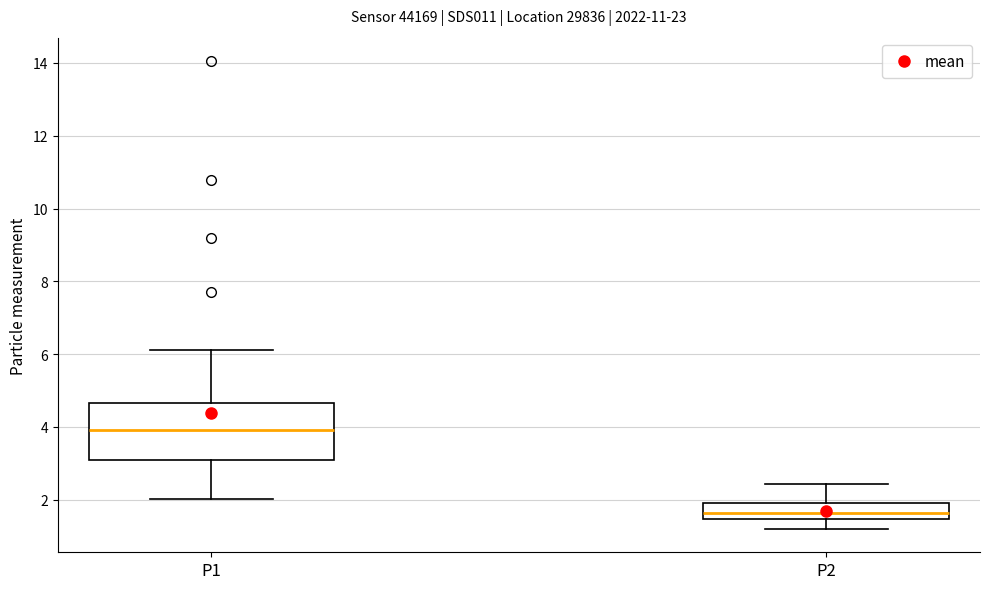

Where does the median line of the box for P2 sit on the y-axis? The values are not printed on the chart, so give them approximately, as read against the axis.

1.6